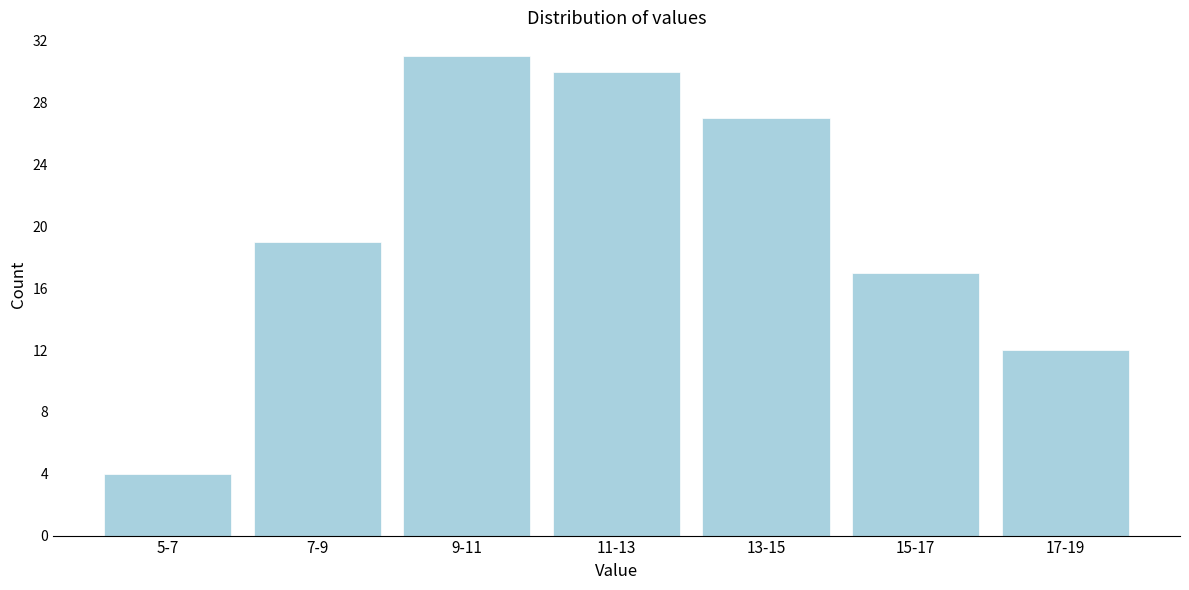

Reading left to right, extract all data points from this chart.

5-7=4	7-9=19	9-11=31	11-13=30	13-15=27	15-17=17	17-19=12